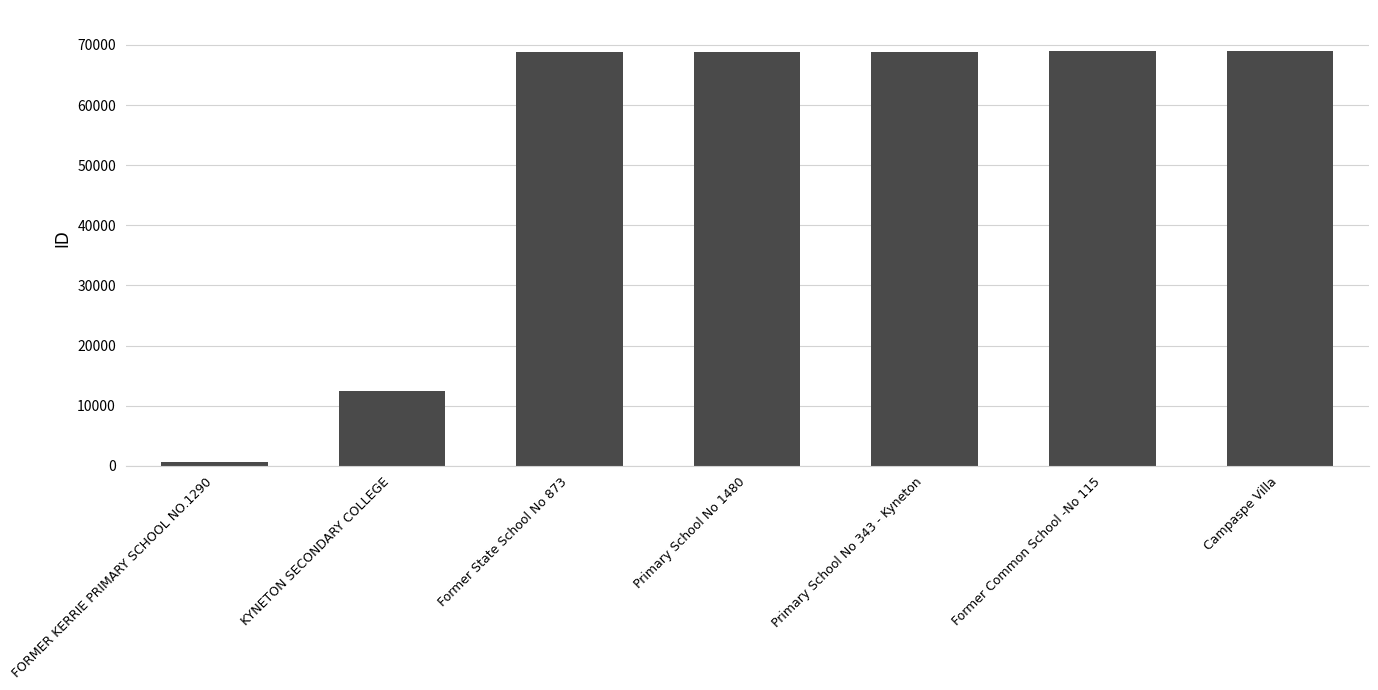

Approximately how many times larger is the value at Campaspe Villa compared to Former Common School -No 115?

1.0